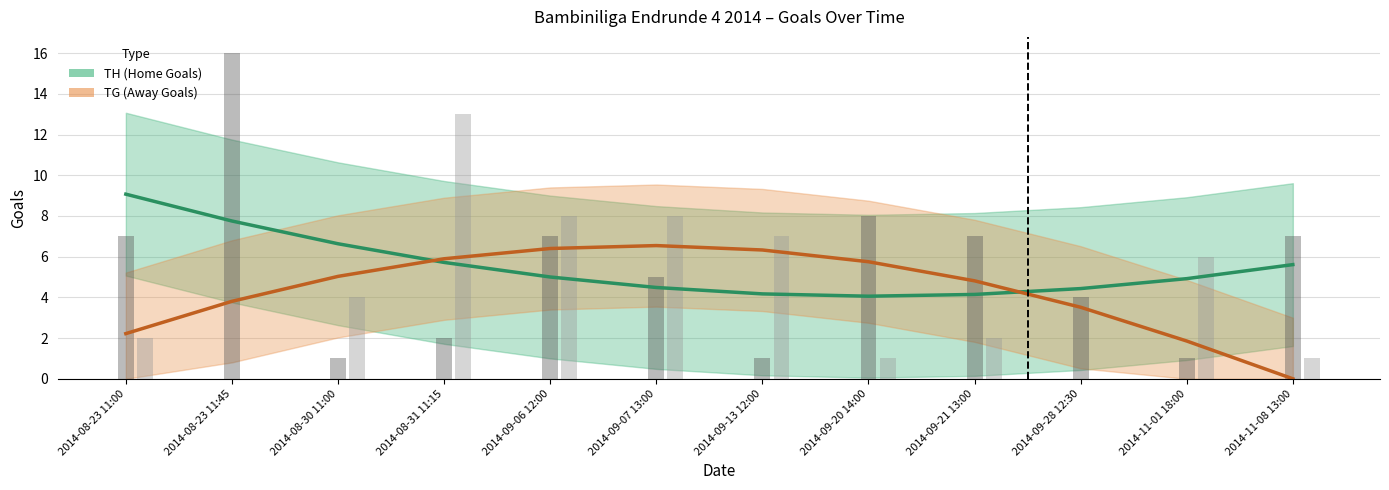

Where is TH nearest to the value 6?

2014-08-31 11:15